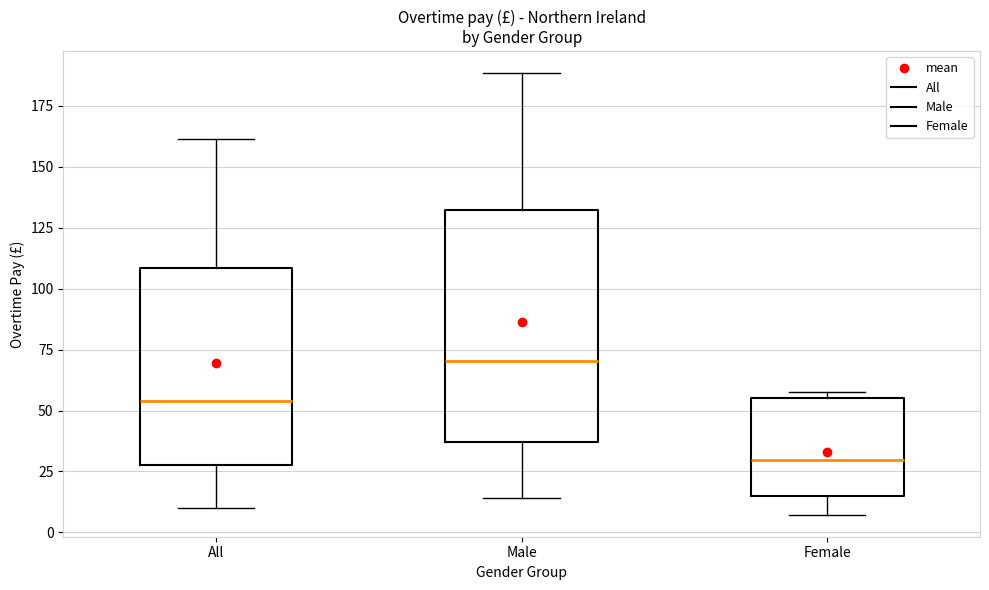

Which box has the lowest median line?

Female